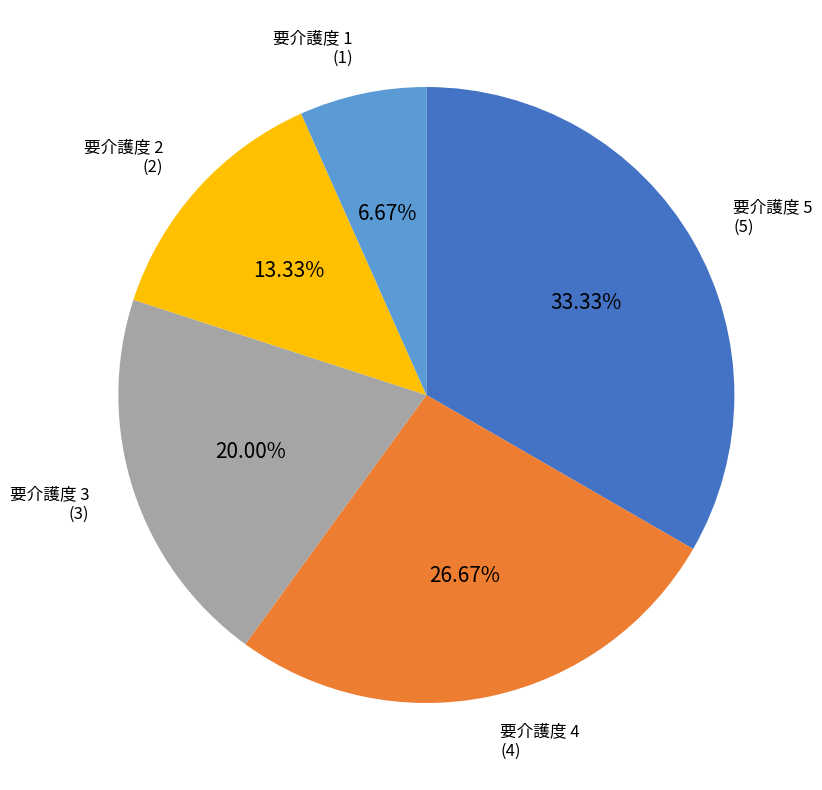

How many segments does this pie chart have?

5